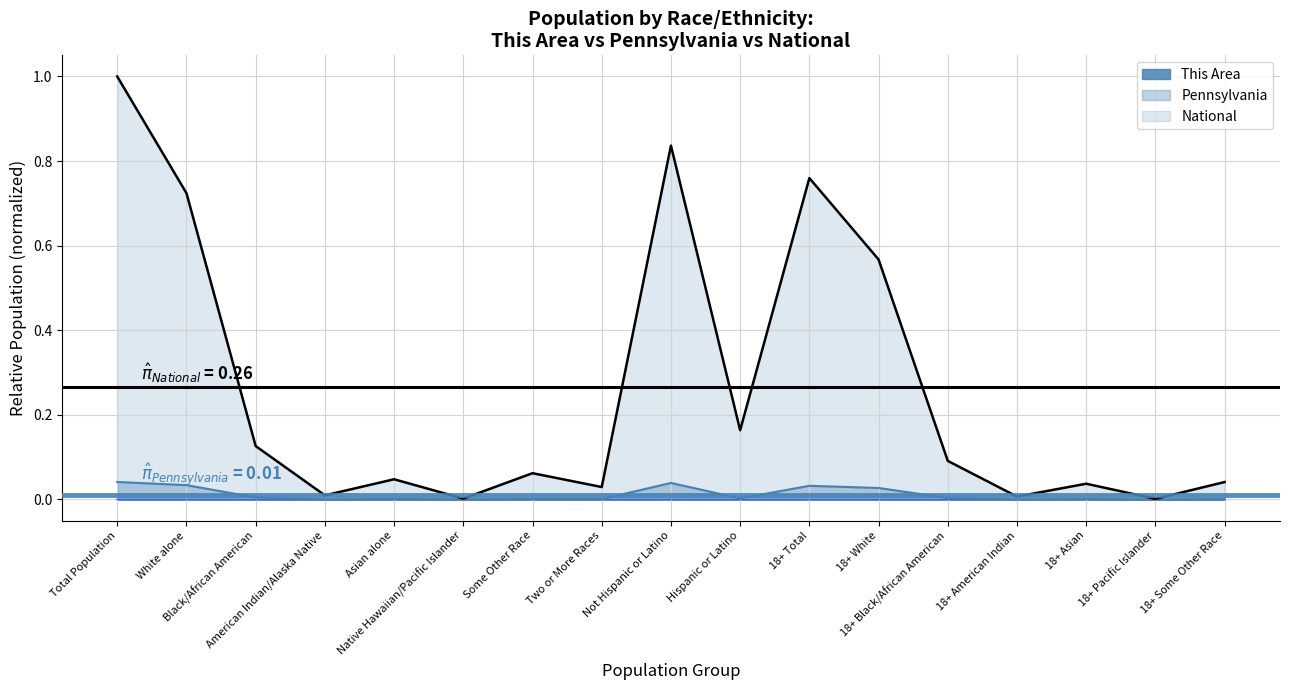

True or false: National and This Area cross at least once.

False